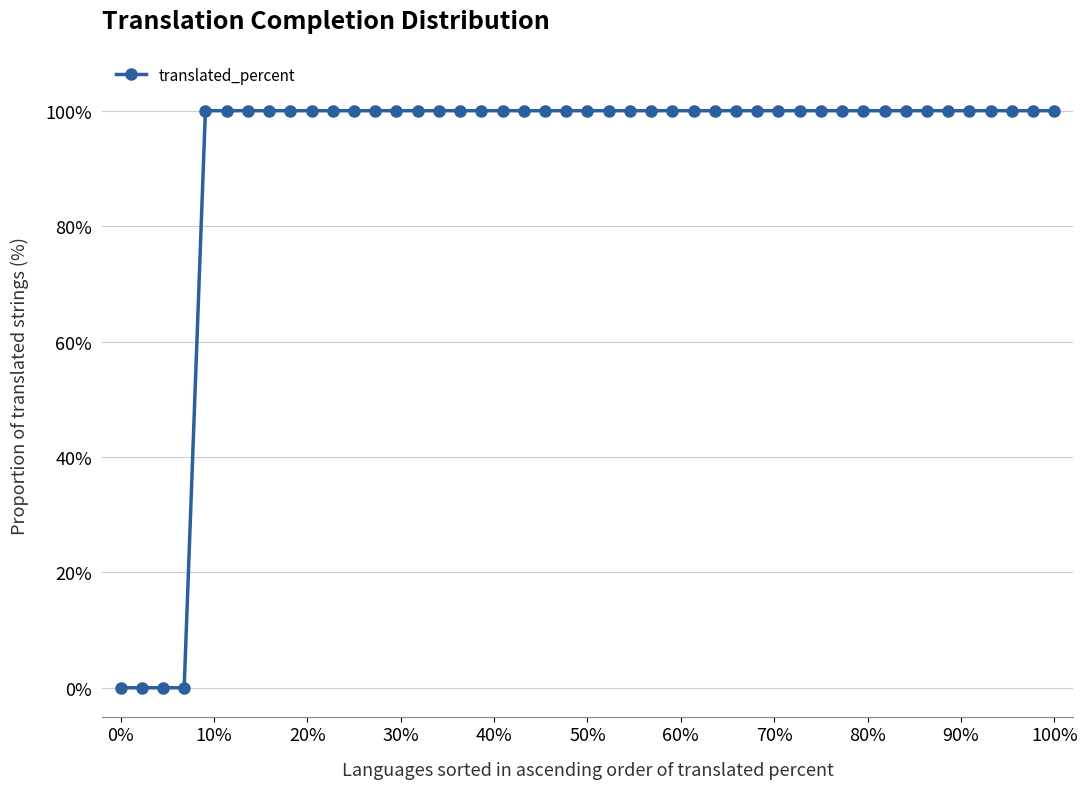

What is the average value?

91